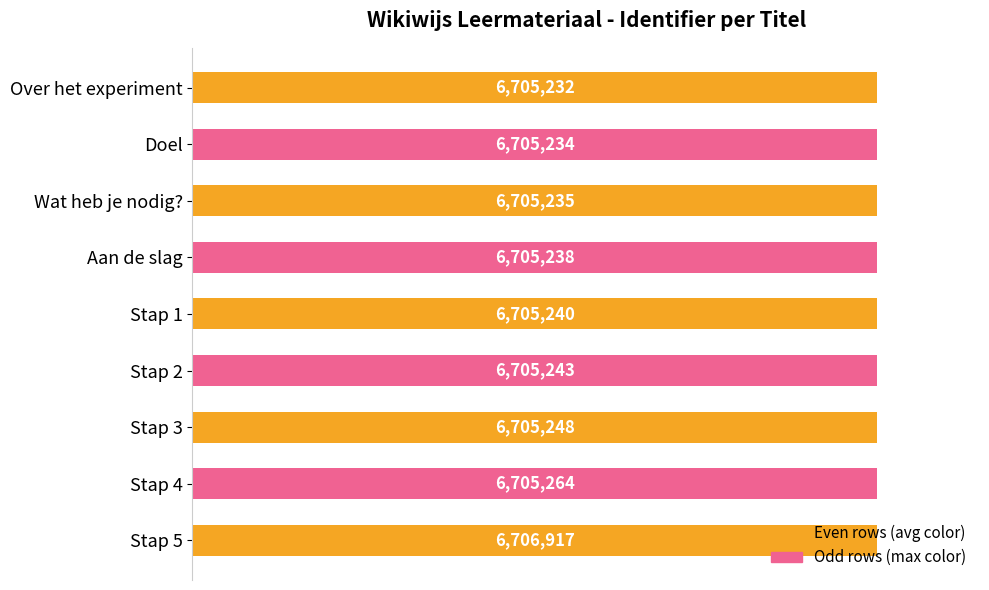

Are the bars horizontal?

Yes